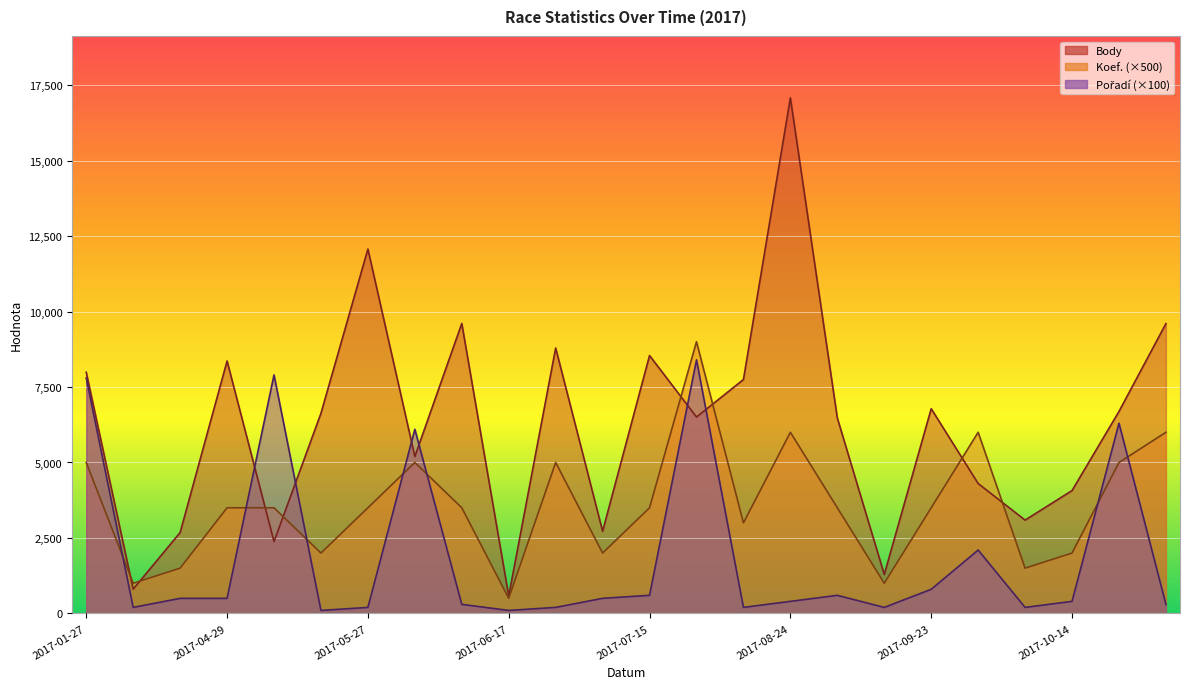

How many distinct data groups are displayed?

3